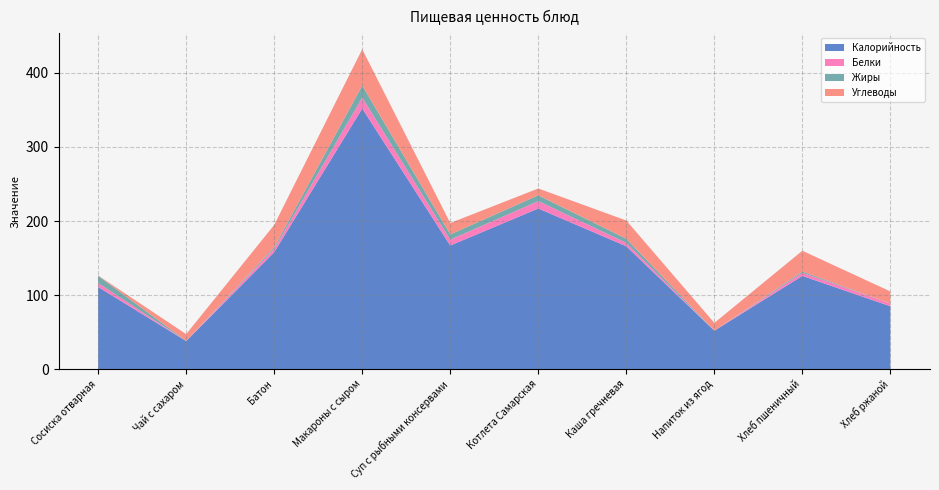

Reading right to left, what are all the values shown in this chart?

Калорийность: 85.0	126.0	52.0	166.0	217.0	167.0	352.0	158.0	38.0	111.0
Белки: 3.8	4.2	0.1	4.6	10.0	7.9	14.6	4.8	0.2	5.4
Жиры: 0.0	1.7	0.1	5.5	7.8	7.2	16.4	2.0	0.0	9.7
Углеводы: 16.2	28.1	10.4	24.8	9.2	15.4	48.9	30.0	9.1	0.4